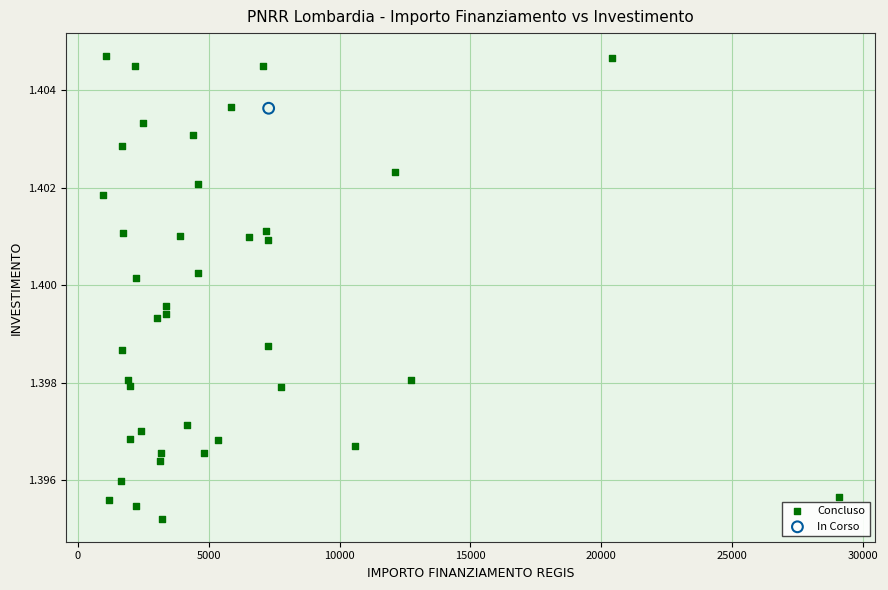

What are all the series names shown in the legend?

Concluso, In Corso